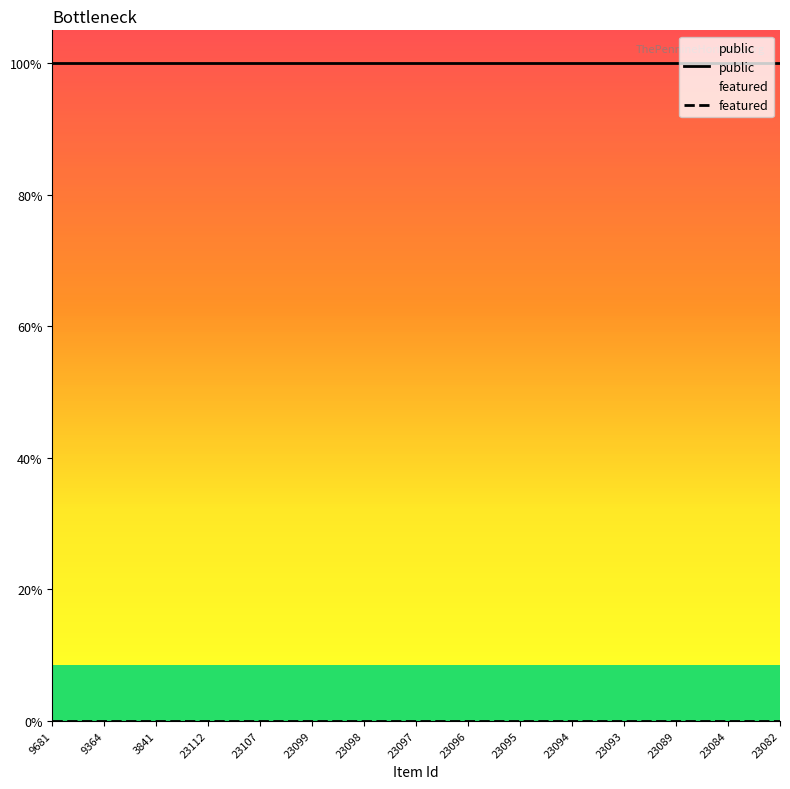

Where is featured nearest to the value 0?

9681